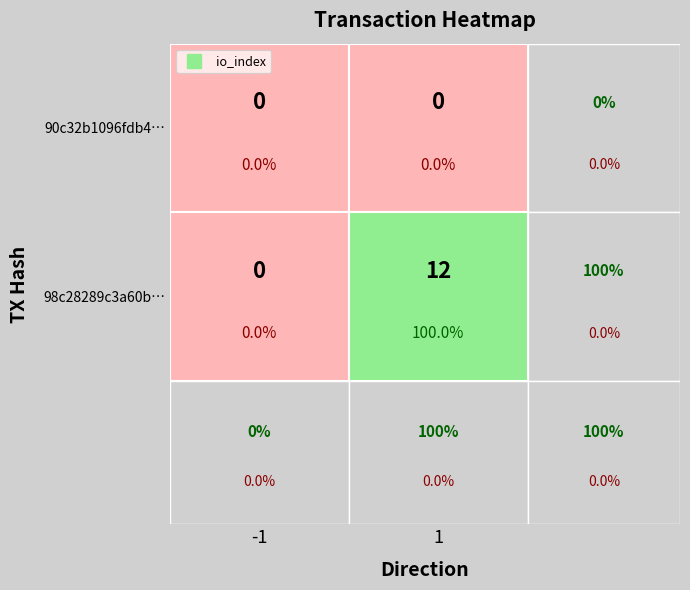

Count the number of categories in the chart.

2